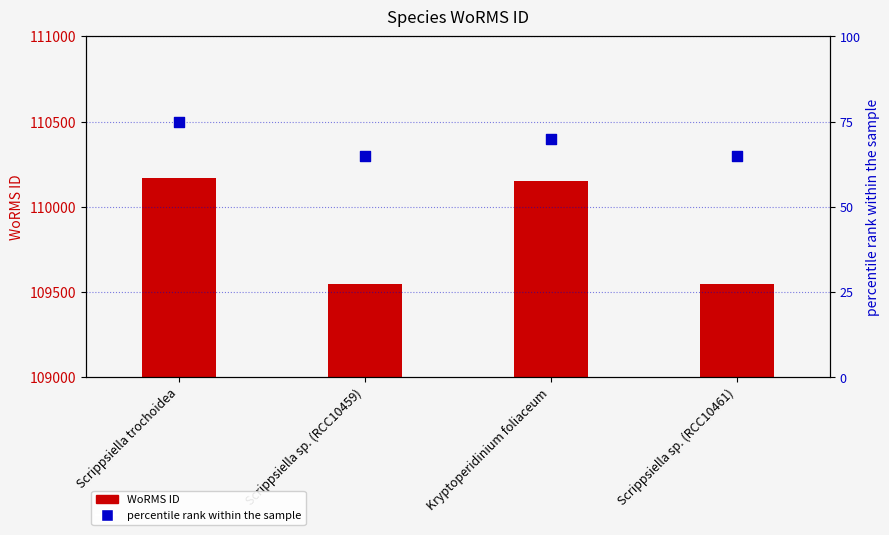

Is the value of percentile rank within the sample at Kryptoperidinium foliaceum greater than the value of WoRMS ID at Scrippsiella sp. (RCC10459)?

No